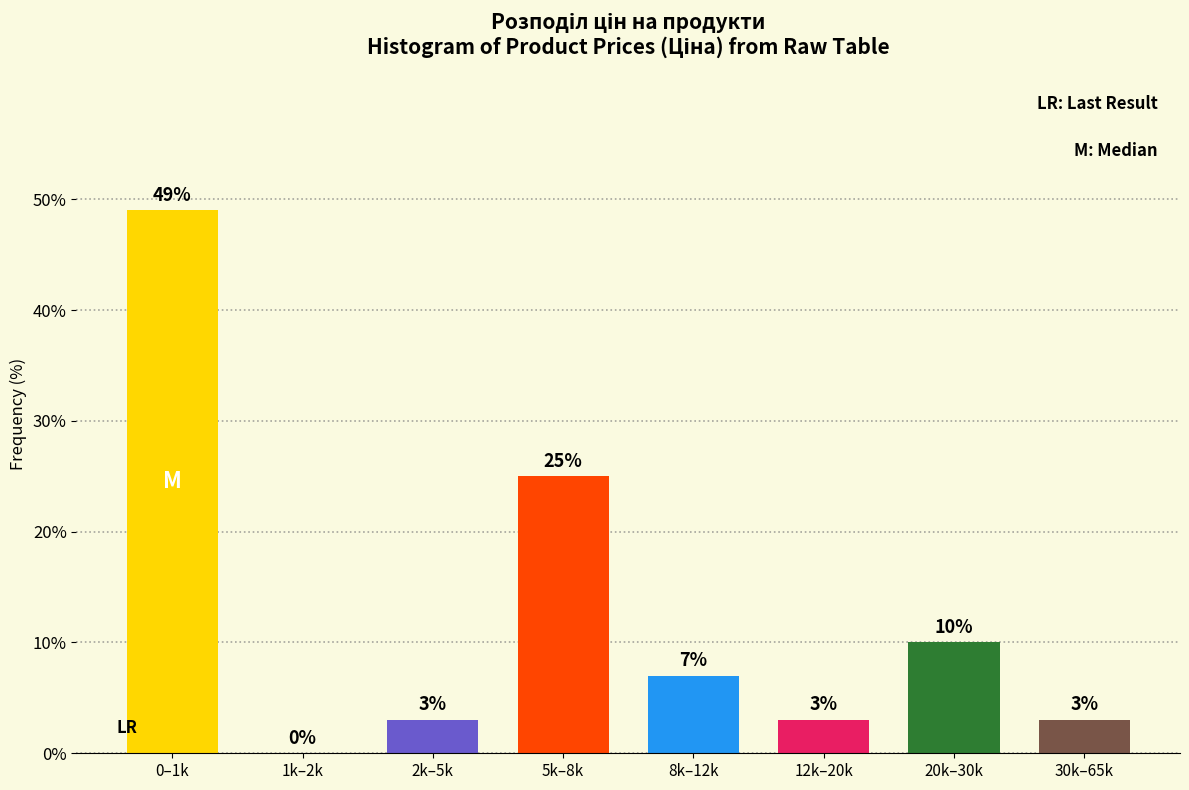

Reading left to right, transcribe all the data shown in this chart.

0–1k=49	1k–2k=0	2k–5k=3	5k–8k=25	8k–12k=7	12k–20k=3	20k–30k=10	30k–65k=3